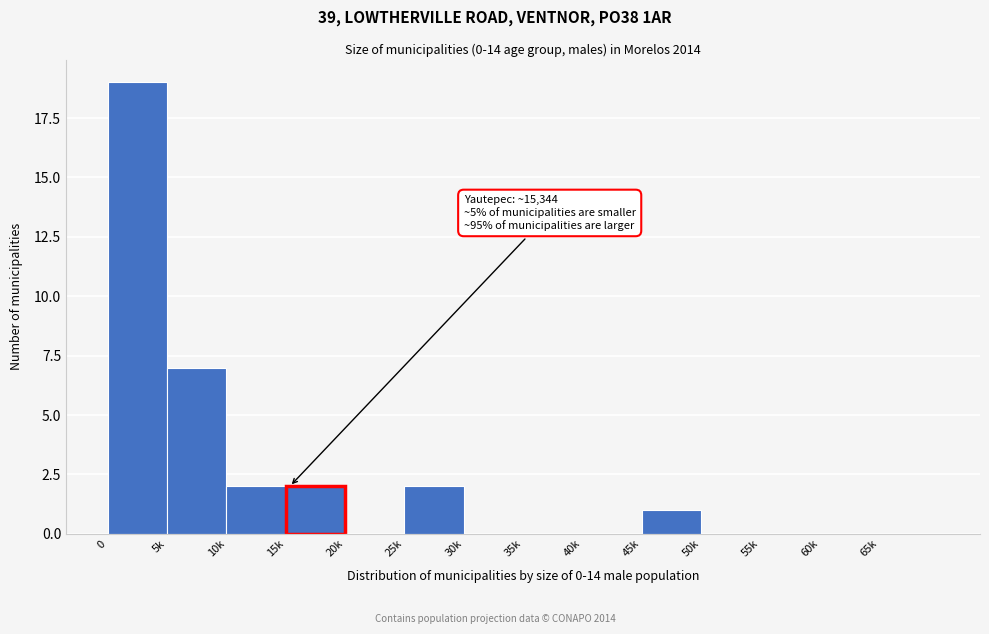

Reading left to right, extract all data points from this chart.

0=19	5k=7	10k=2	15k=2	20k=0	25k=2	30k=0	35k=0	40k=0	45k=1	50k=0	55k=0	60k=0	65k=0